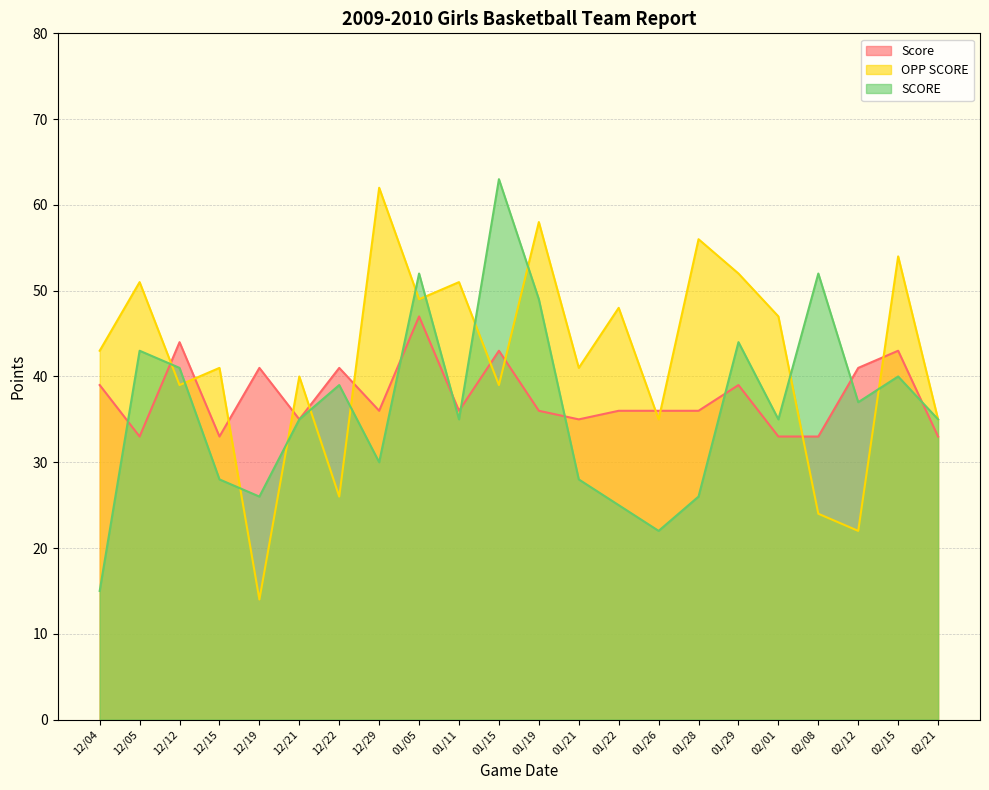

At which category does Score reach its first local valley?

12/05